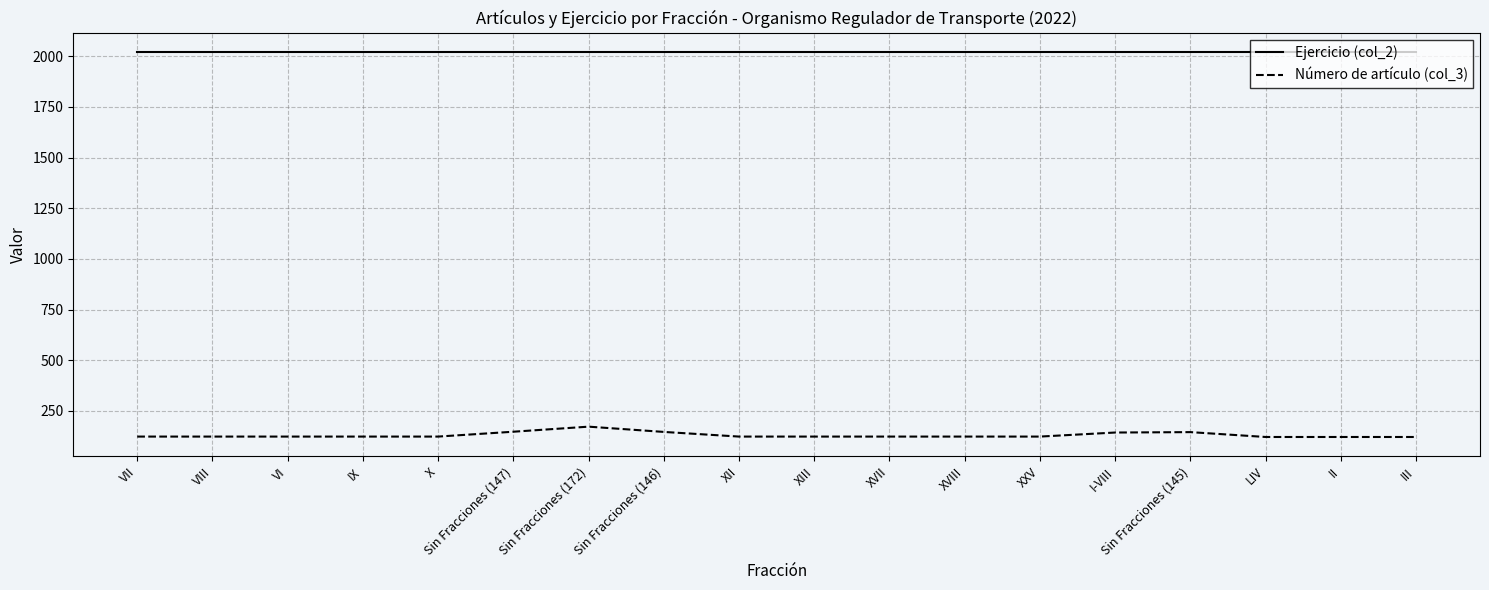

True or false: Ejercicio (col_2) and Número de artículo (col_3) intersect in this chart.

False